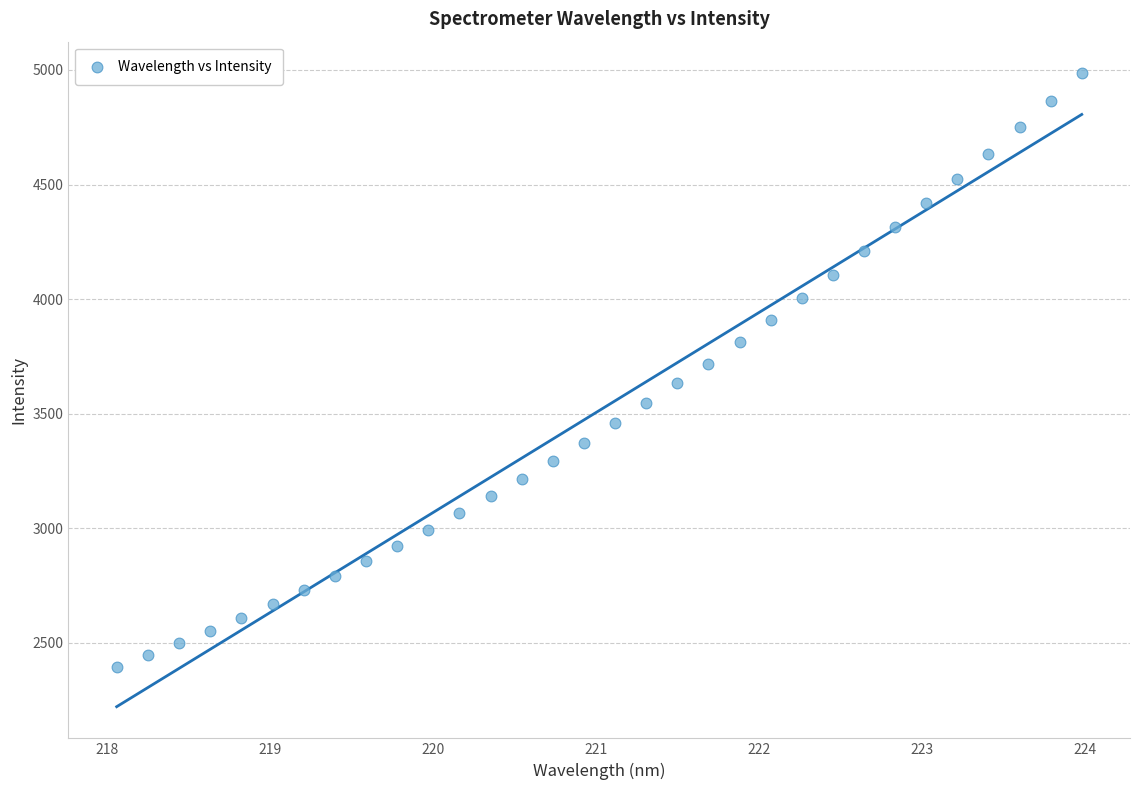

What is the range of Y values (max minus min)?

2592.1